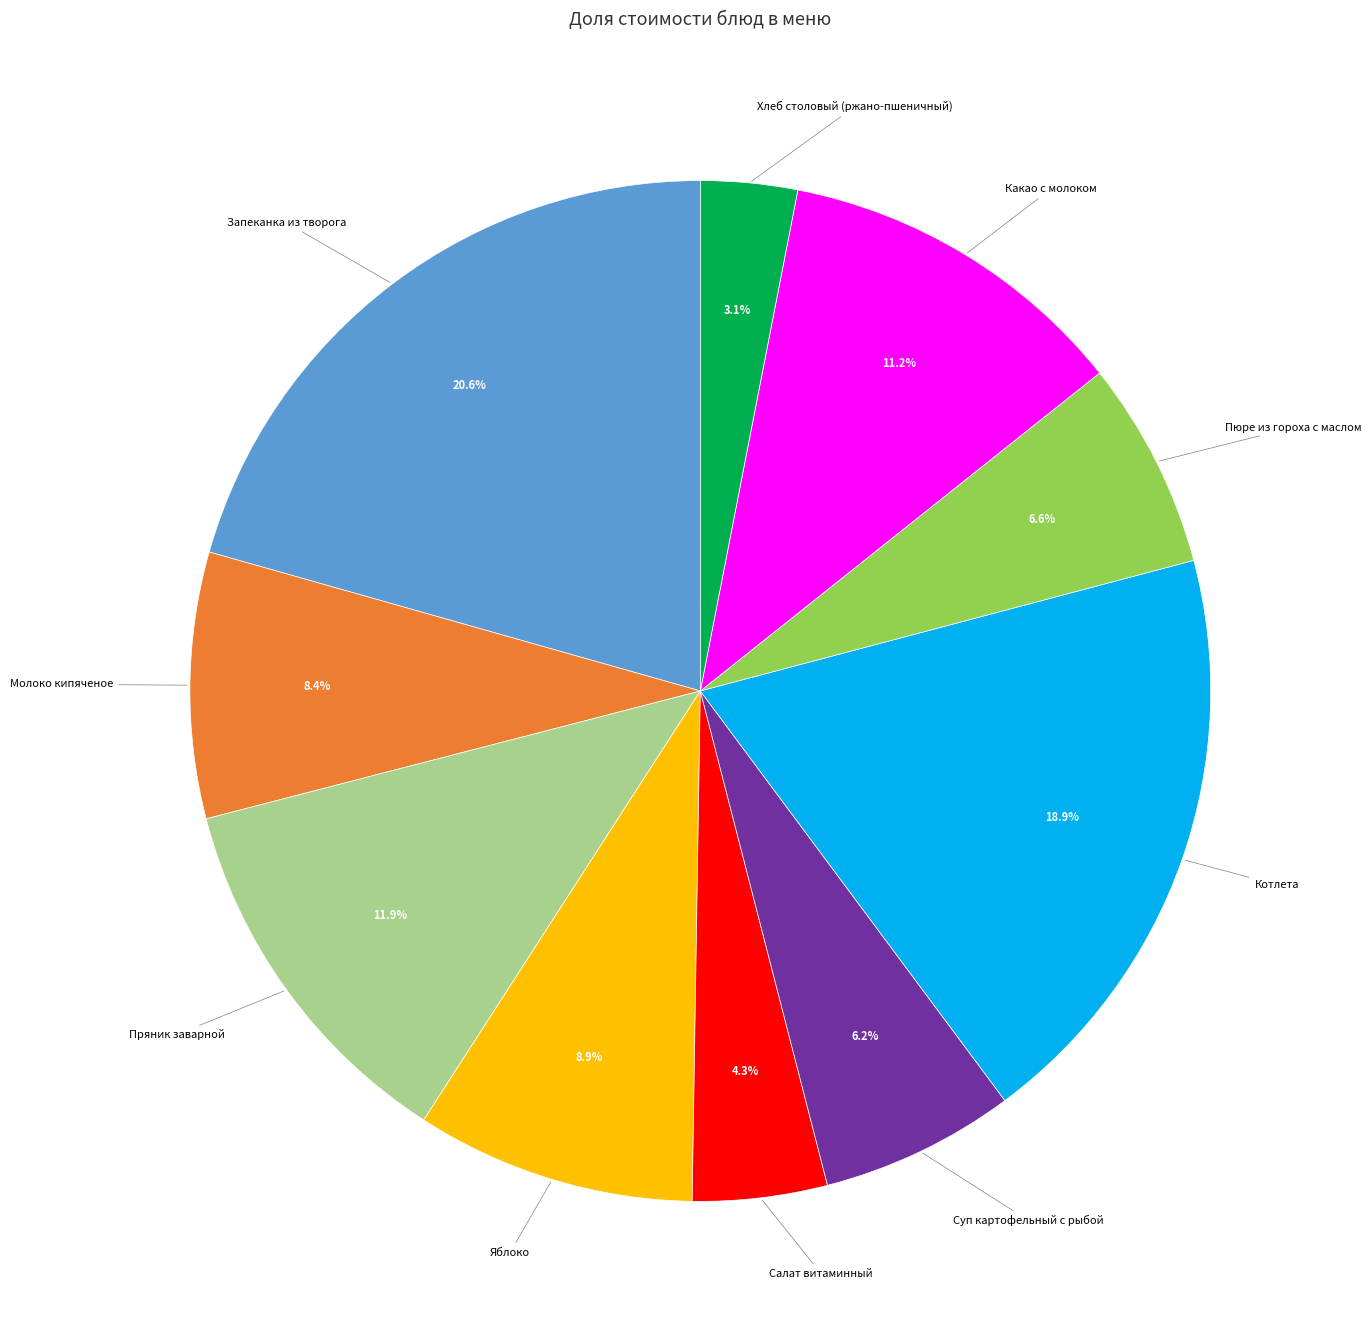

How many segments does this pie chart have?

10